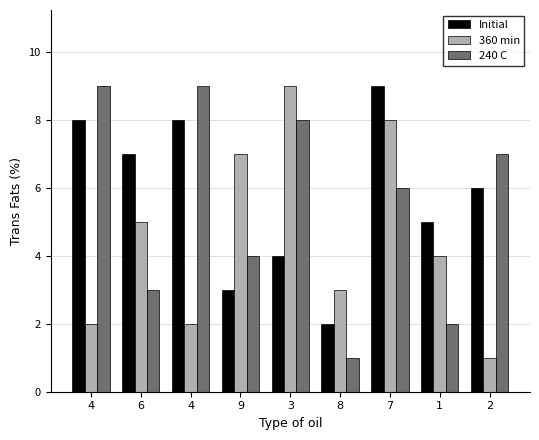

What is the spread (max minus min) of values at 3?

5